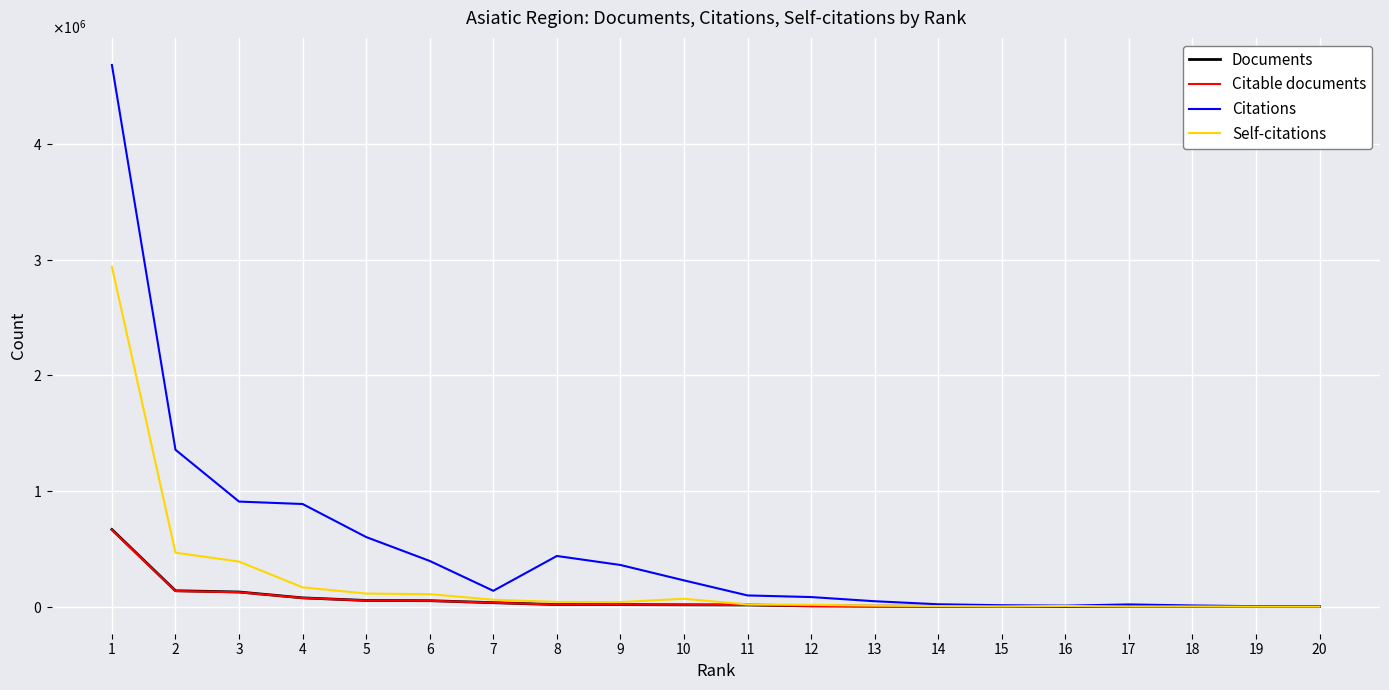

What are all the series names shown in the legend?

Documents, Citable documents, Citations, Self-citations